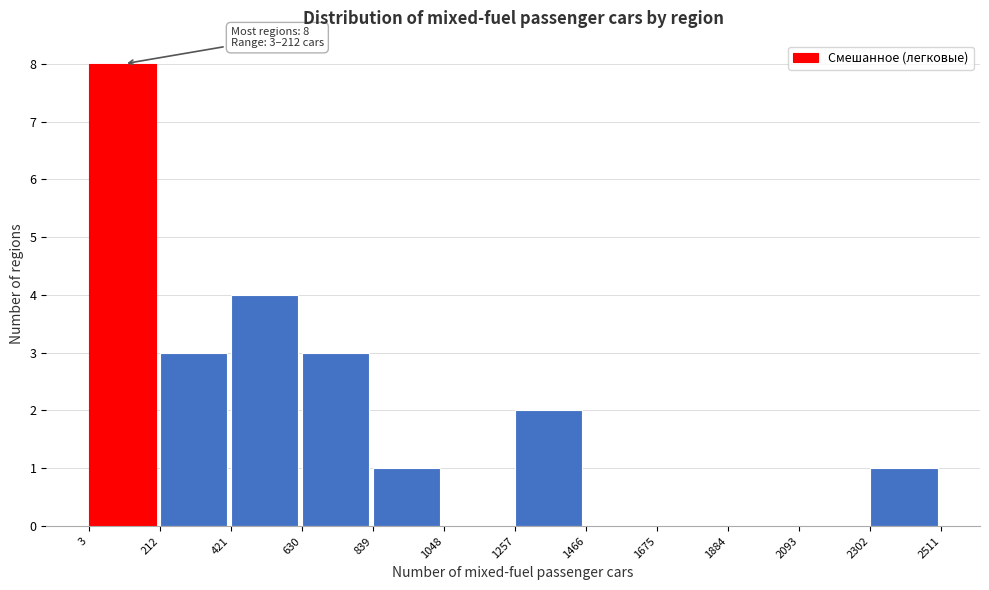

Which range on the x-axis has the tallest bar?

3 to 212